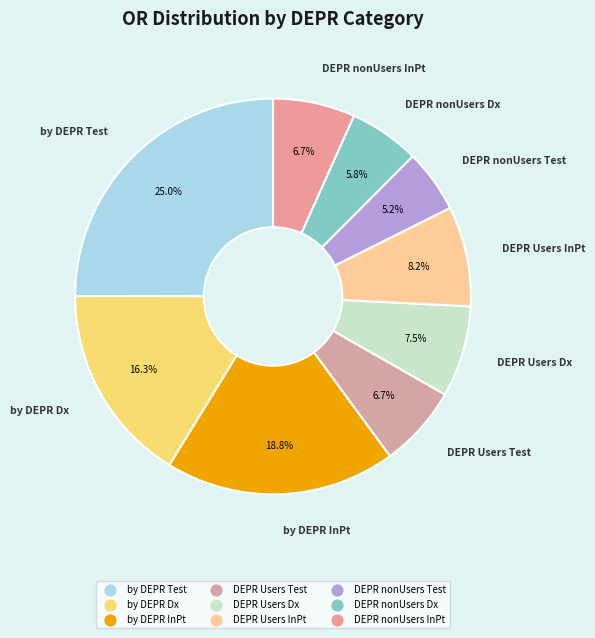

To the nearest percent, what is the combined percentage of DEPR nonUsers Test and DEPR nonUsers Dx?

11%